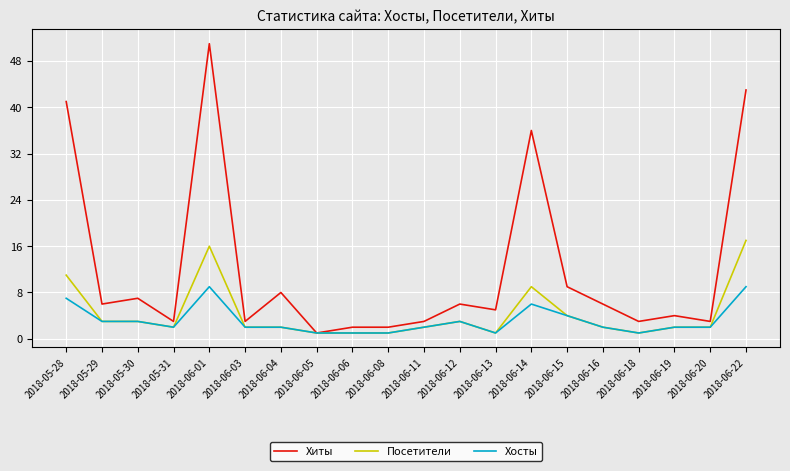

What is the highest value of the Хосты series?

9